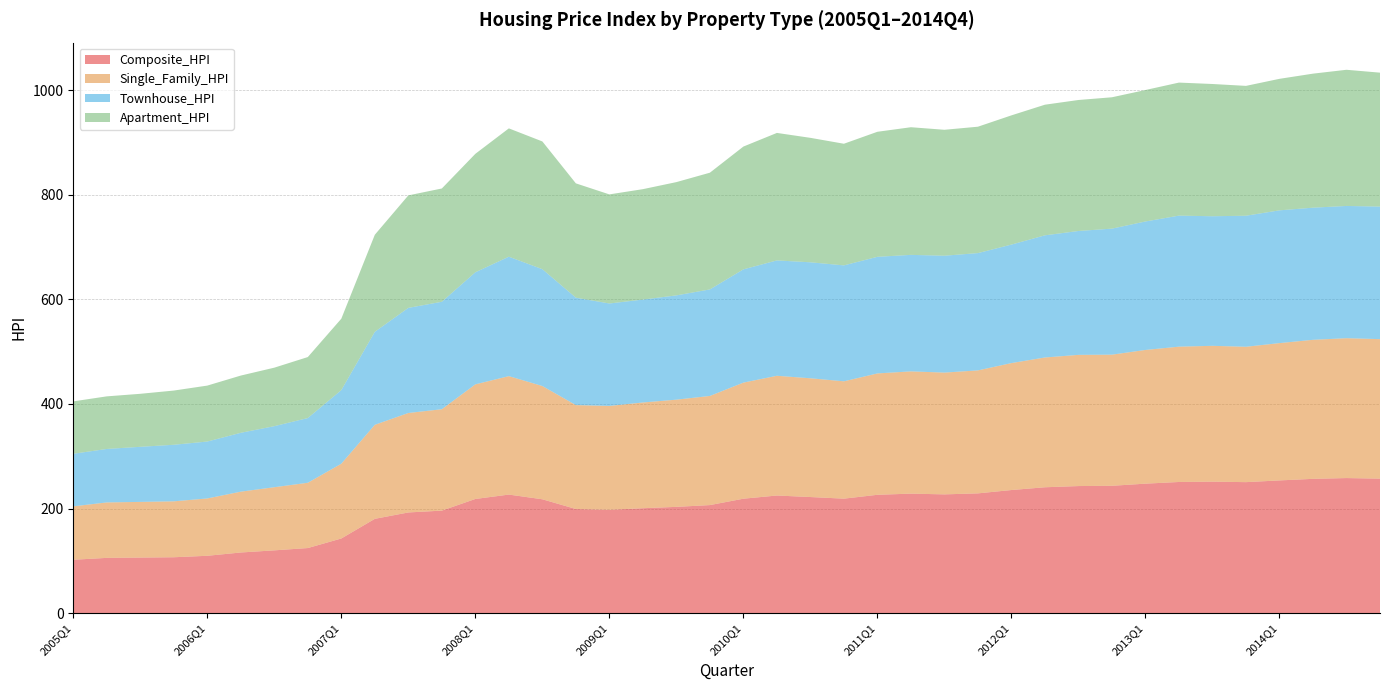

Reading left to right, transcribe all the data shown in this chart.

Composite_HPI: 102.0	105.6	106.2	106.8	109.6	115.9	120.0	124.4	142.7	180.3	192.5	196.0	218.3	226.7	217.7	199.1	197.6	200.6	203.2	206.6	218.8	224.9	222.0	218.9	226.3	228.5	227.1	229.0	235.4	240.7	243.0	243.5	247.6	250.8	251.4	250.5	253.8	256.8	258.3	257.2
Single_Family_HPI: 102.2	106.1	106.5	107.0	109.7	116.4	120.8	124.9	143.1	179.9	190.3	194.0	219.3	226.6	216.7	198.8	198.7	202.3	205.1	208.8	222.1	229.1	227.2	224.5	232.2	233.9	233.0	235.3	242.9	248.3	251.0	250.9	255.8	258.9	259.9	259.0	262.7	266.0	267.6	266.9
Townhouse_HPI: 100.6	102.3	105.4	108.2	108.9	112.6	116.8	123.8	140.8	177.9	201.1	205.6	214.4	228.5	223.5	205.5	196.0	196.9	199.5	203.8	216.7	220.7	221.9	221.8	223.1	222.9	223.6	224.4	226.7	233.7	237.0	241.1	245.8	250.7	247.9	250.7	254.0	252.8	253.0	253.6
Apartment_HPI: 100.2	100.6	101.4	103.7	107.0	109.5	111.9	116.7	136.6	185.7	215.2	216.7	226.6	245.5	244.4	218.7	208.7	211.2	216.7	223.3	234.9	243.9	238.1	232.7	239.2	244.2	240.9	241.8	247.2	249.9	250.6	251.3	251.5	254.5	253.0	248.4	251.6	256.4	260.5	256.2